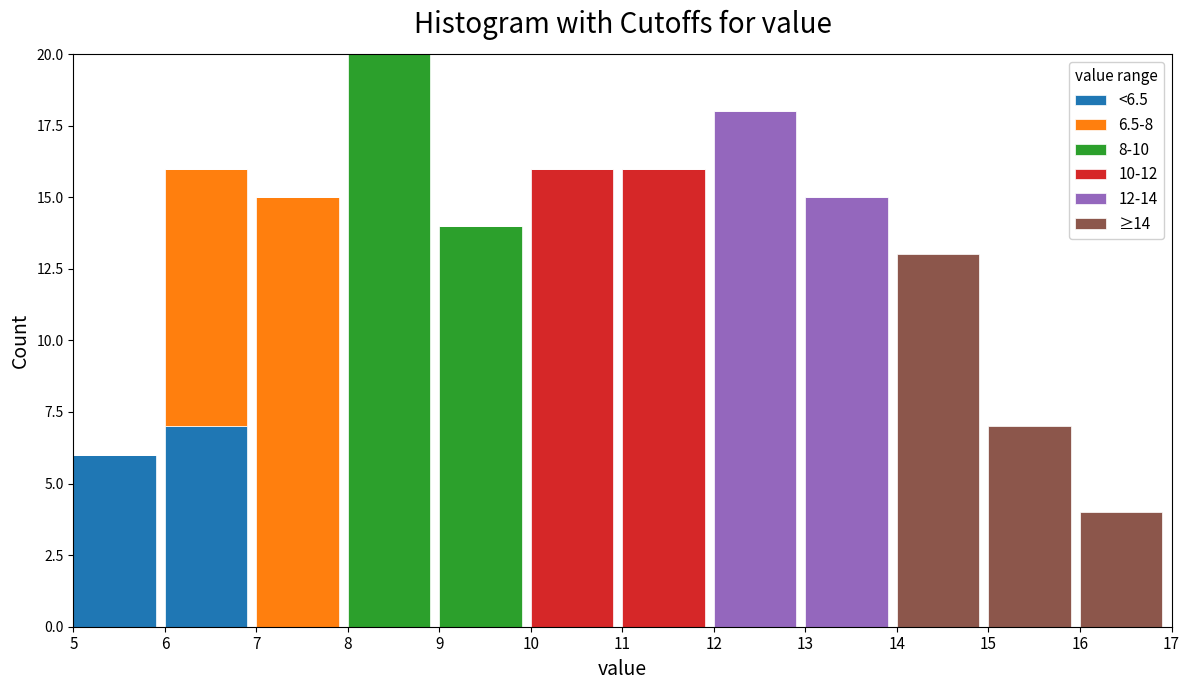

Which category has the highest value in the <6.5 series?

6